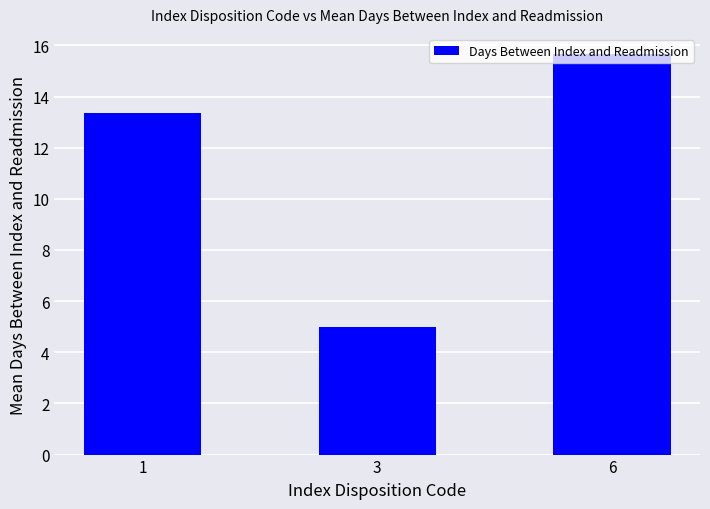

List the labels in order of value, largest first.

6, 1, 3